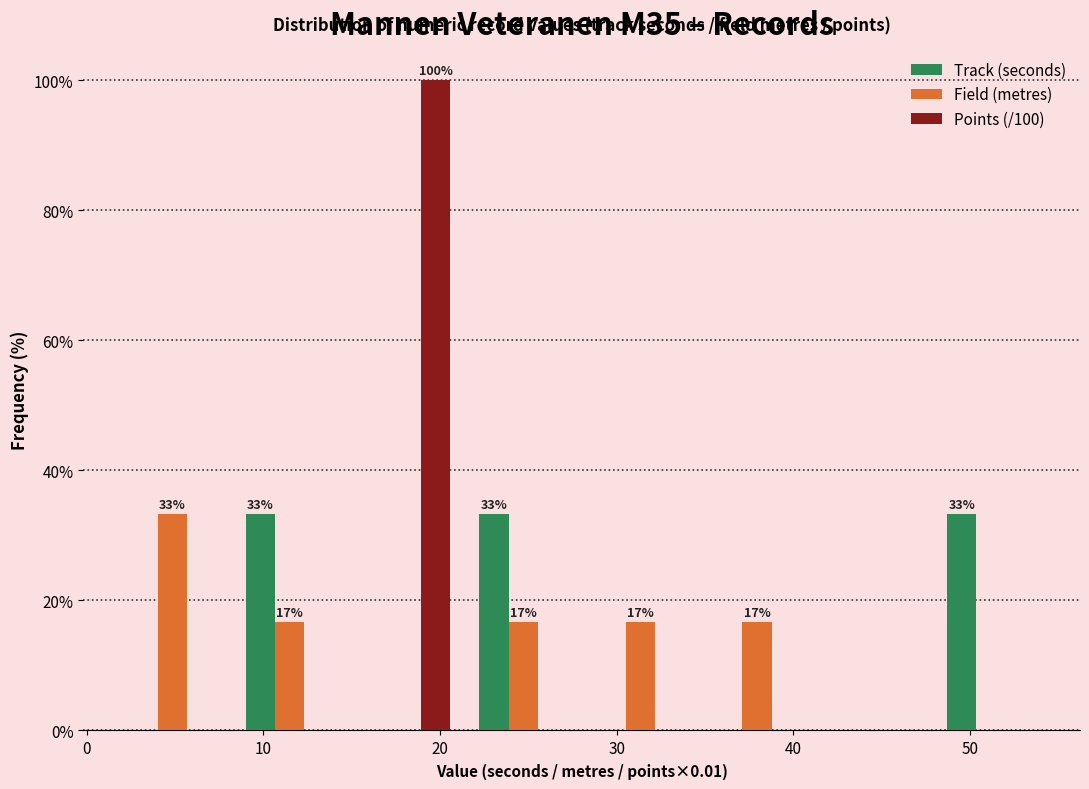

In the Points (/100) series, which range on the x-axis has the tallest bar?

15 to 21